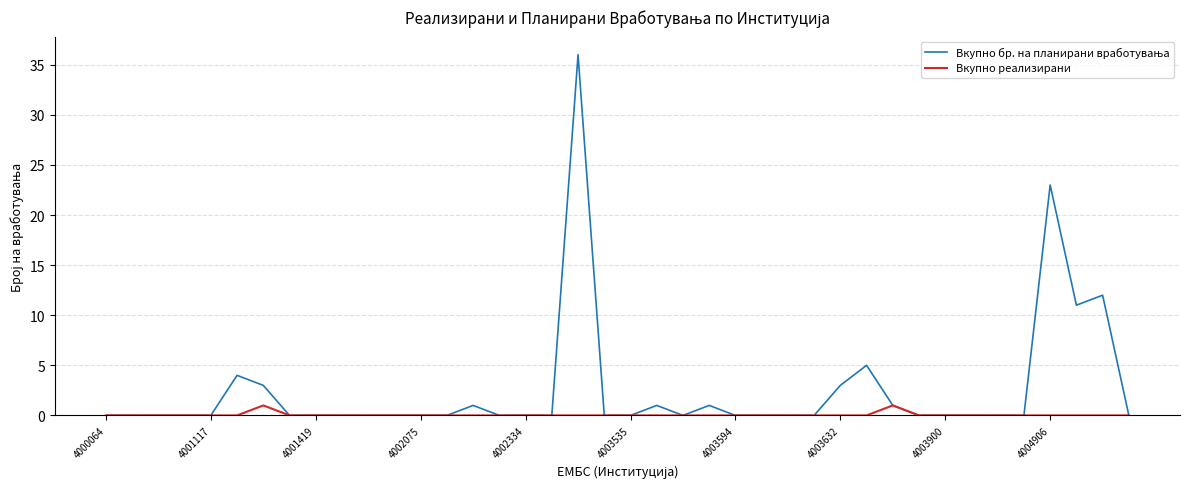

What is the greatest value displayed?

36